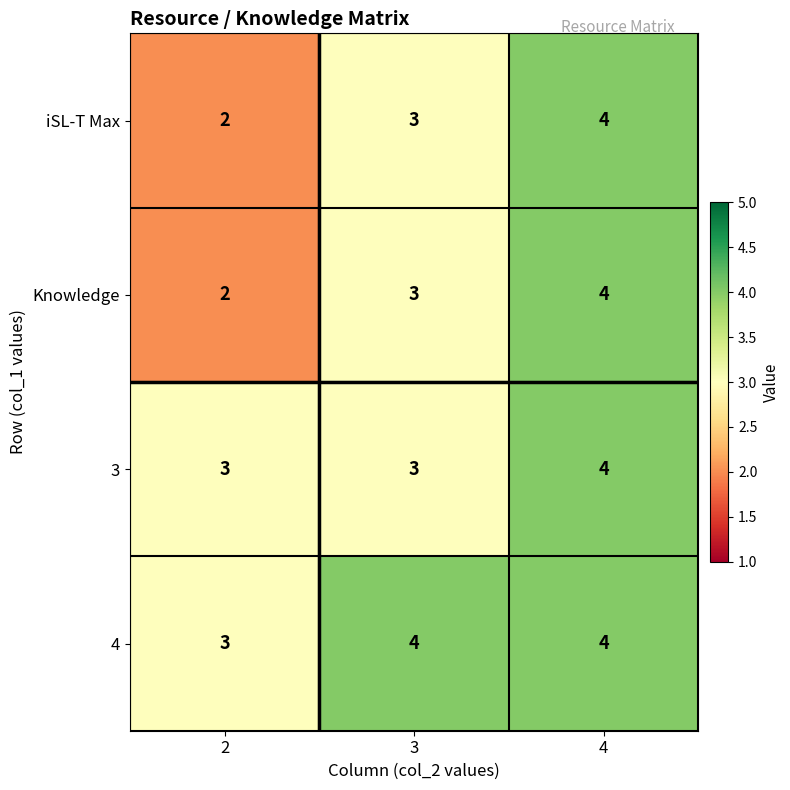

How many iSL-T Max values are between 2 and 4?

3